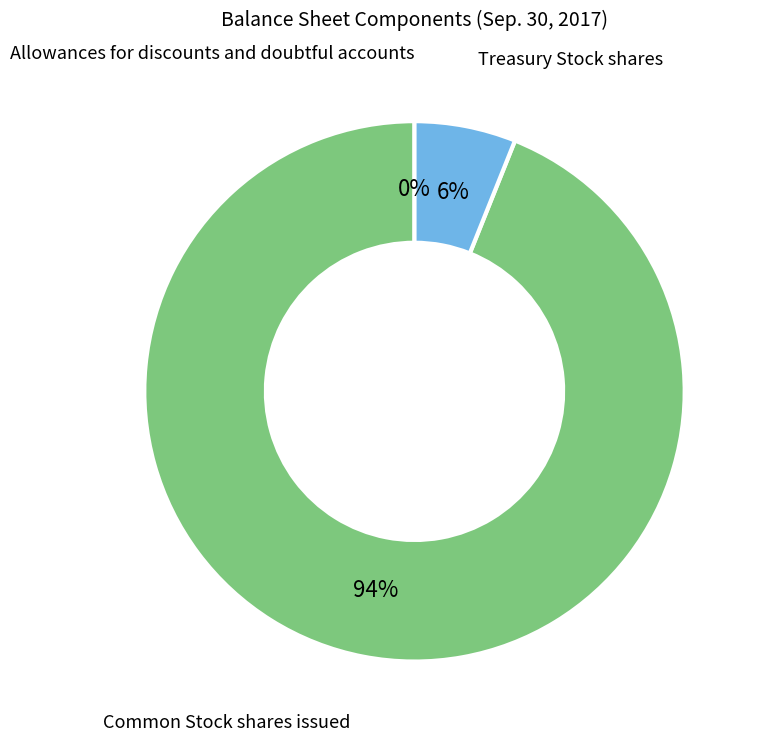

To the nearest percent, what is the average slice percentage?

33%